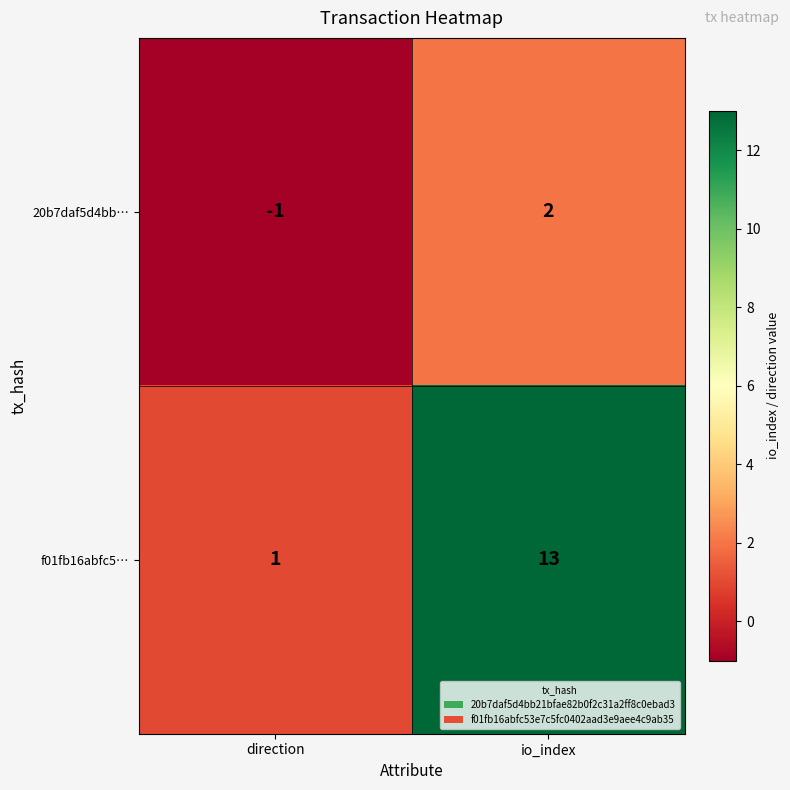

How many distinct data groups are displayed?

2